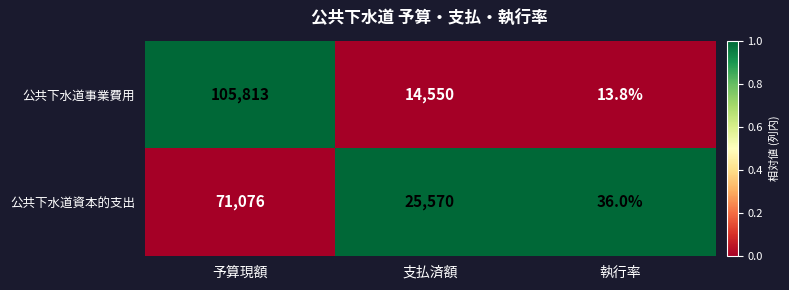

What is the spread (max minus min) of values at 支払済額?

11020.0